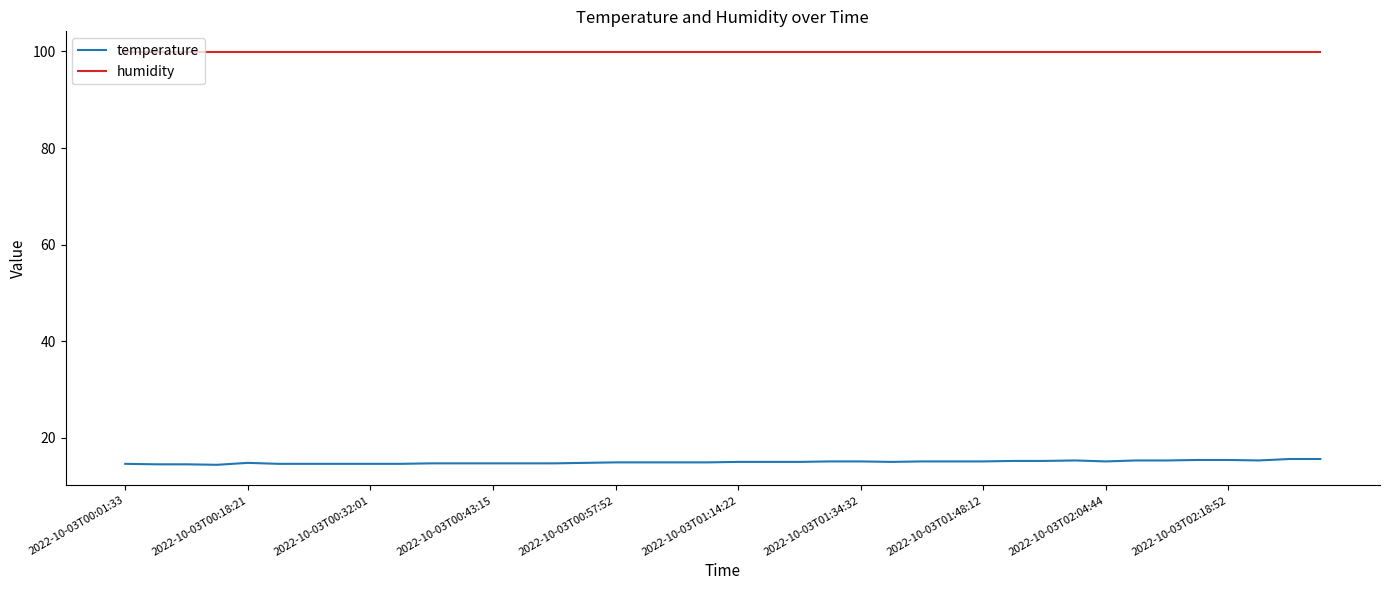

Which series has the widest spread of values?

temperature